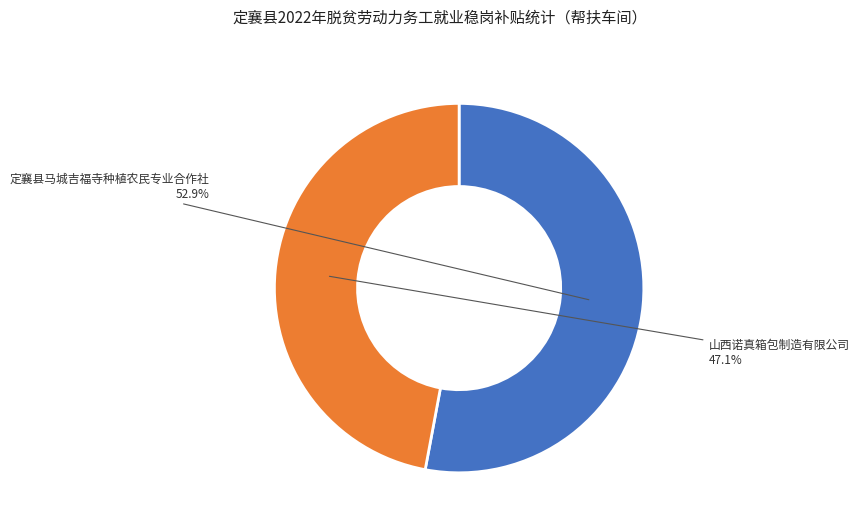

Which slice is the largest?

定襄县马城吉福寺种植农民专业合作社